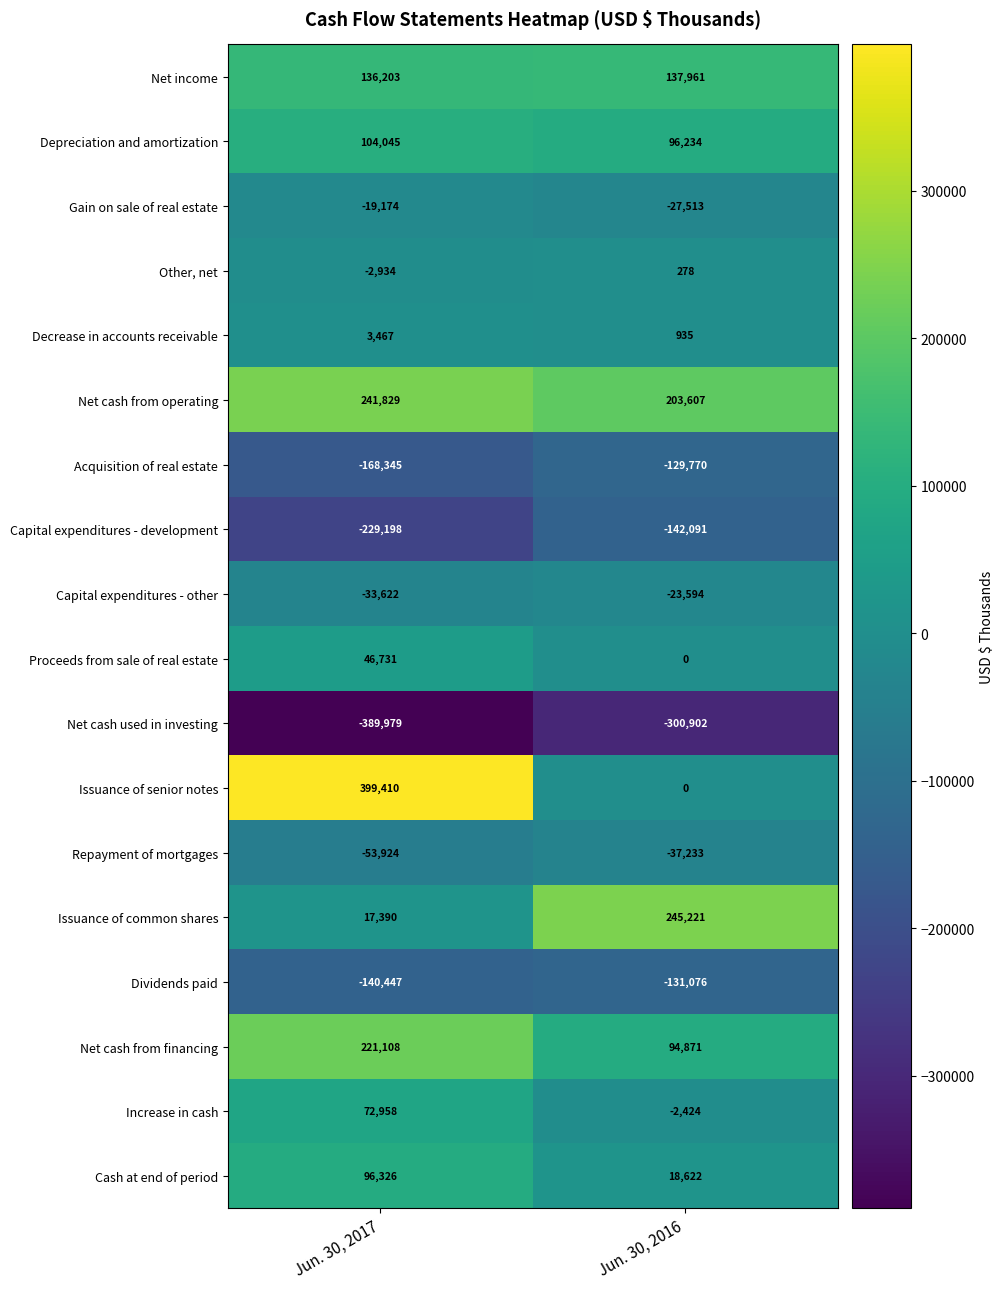

How many data points in Capital expenditures - other are less than -23594?

1